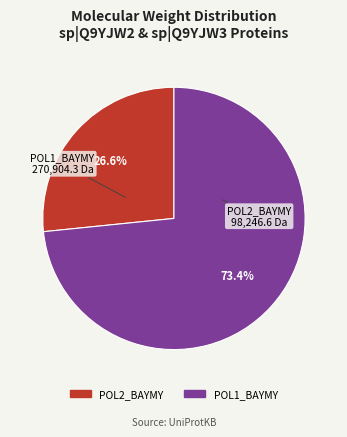

Is there any slice that represents more than half of the pie?

Yes